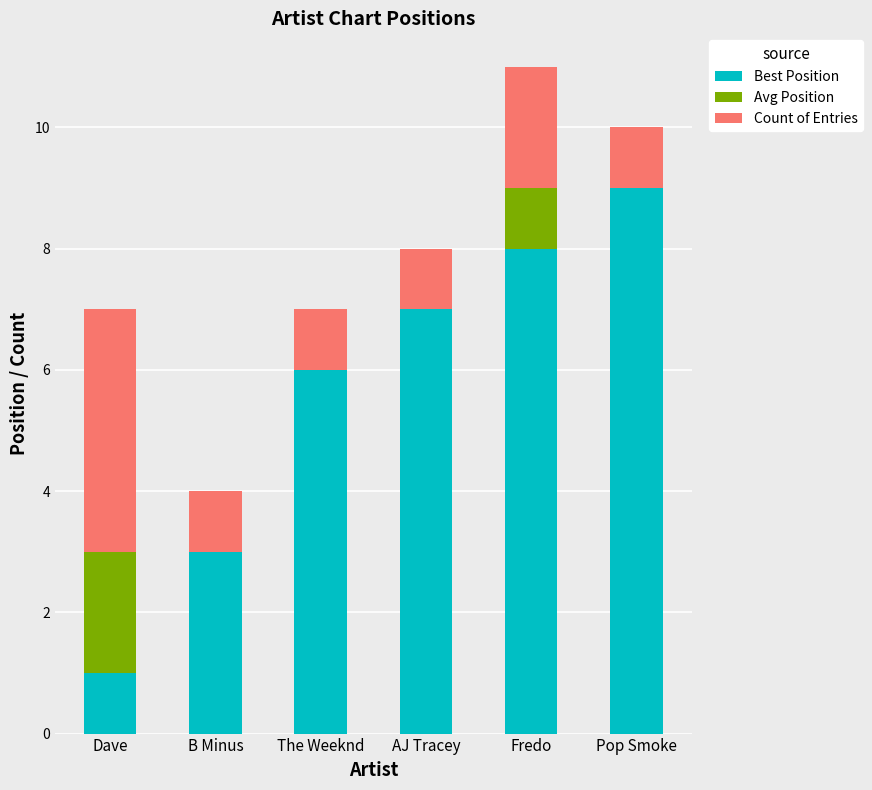

Reading right to left, list the values for the Best Position series.

Pop Smoke=9	Fredo=8	AJ Tracey=7	The Weeknd=6	B Minus=3	Dave=1